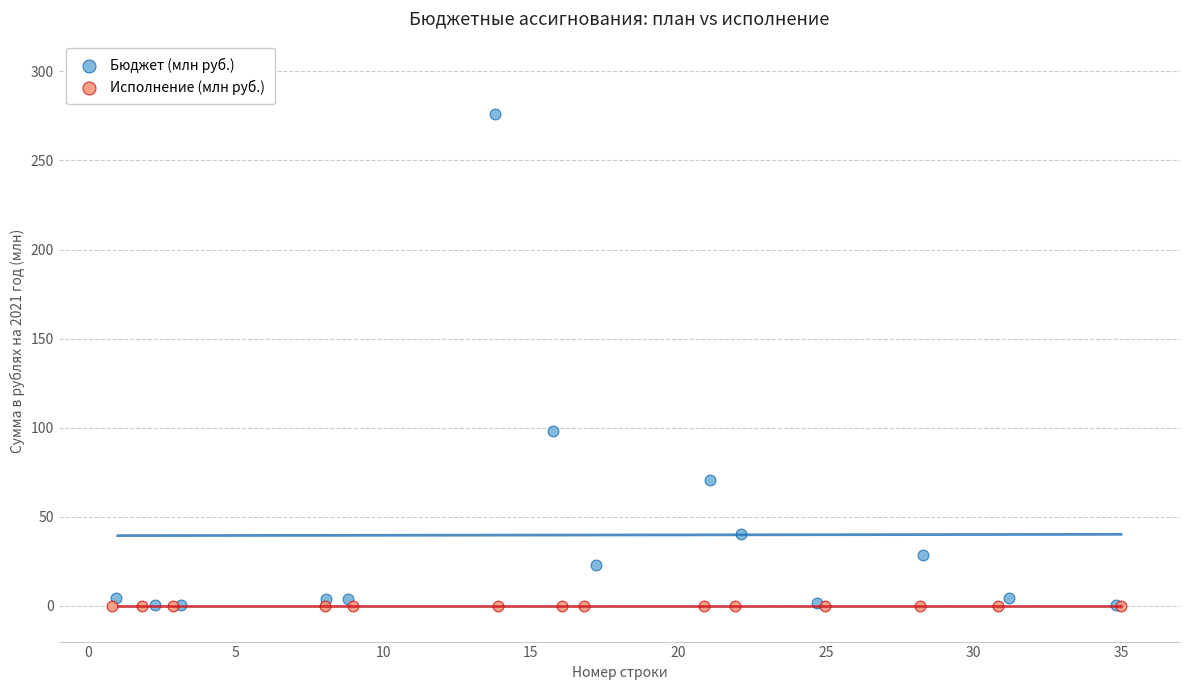

Which series reaches the maximum Y coordinate?

Бюджет (млн руб.)